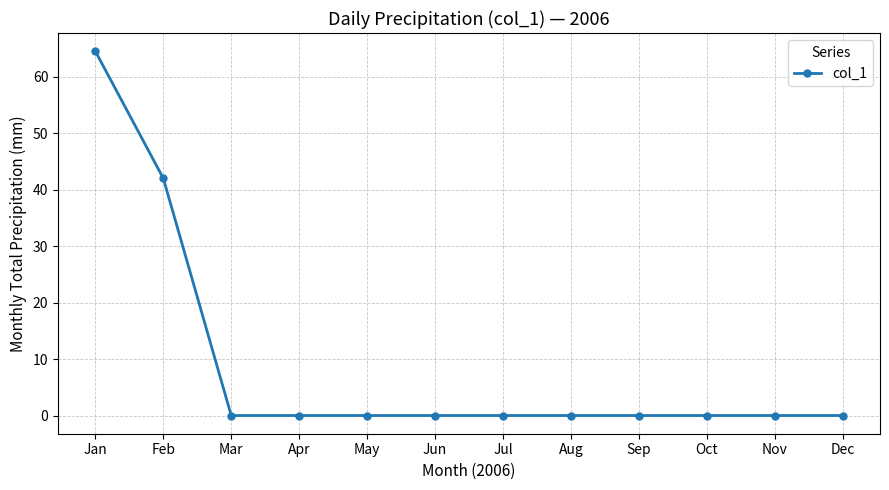

Which label corresponds to the largest value in the chart?

Jan